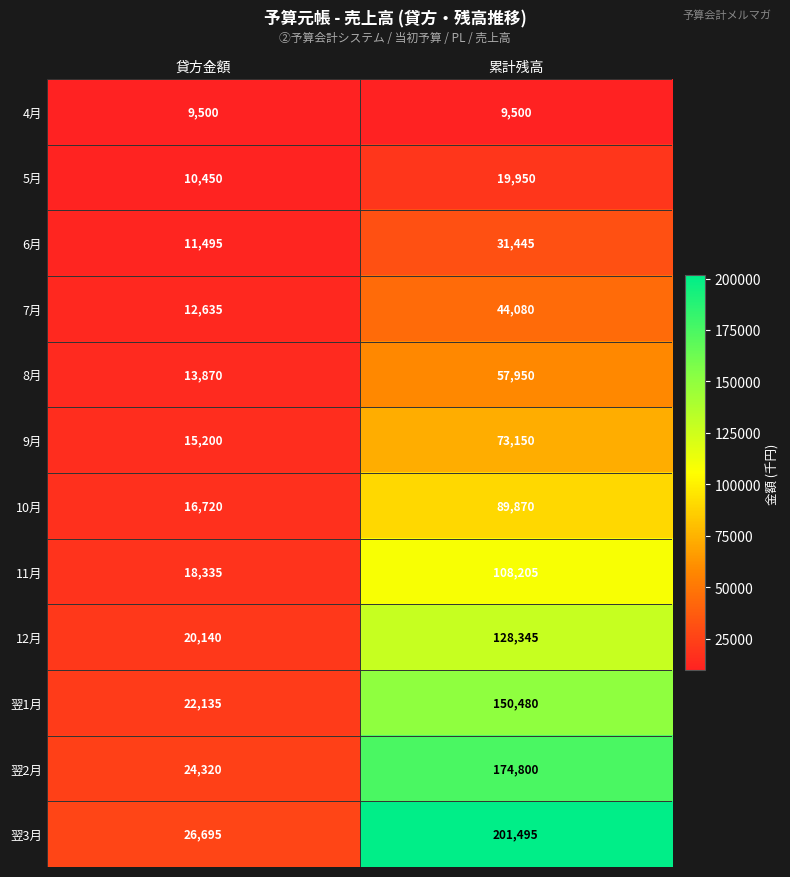

At how many categories does at least one series exceed 91881?

1